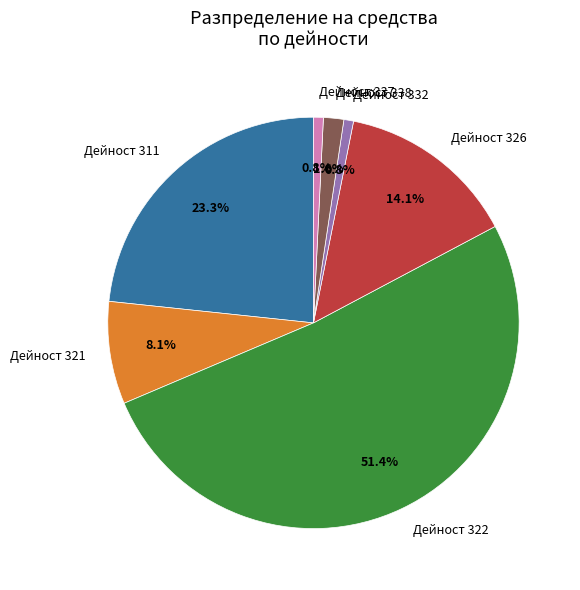

True or false: Дейност 311 accounts for 23% of the total.

True